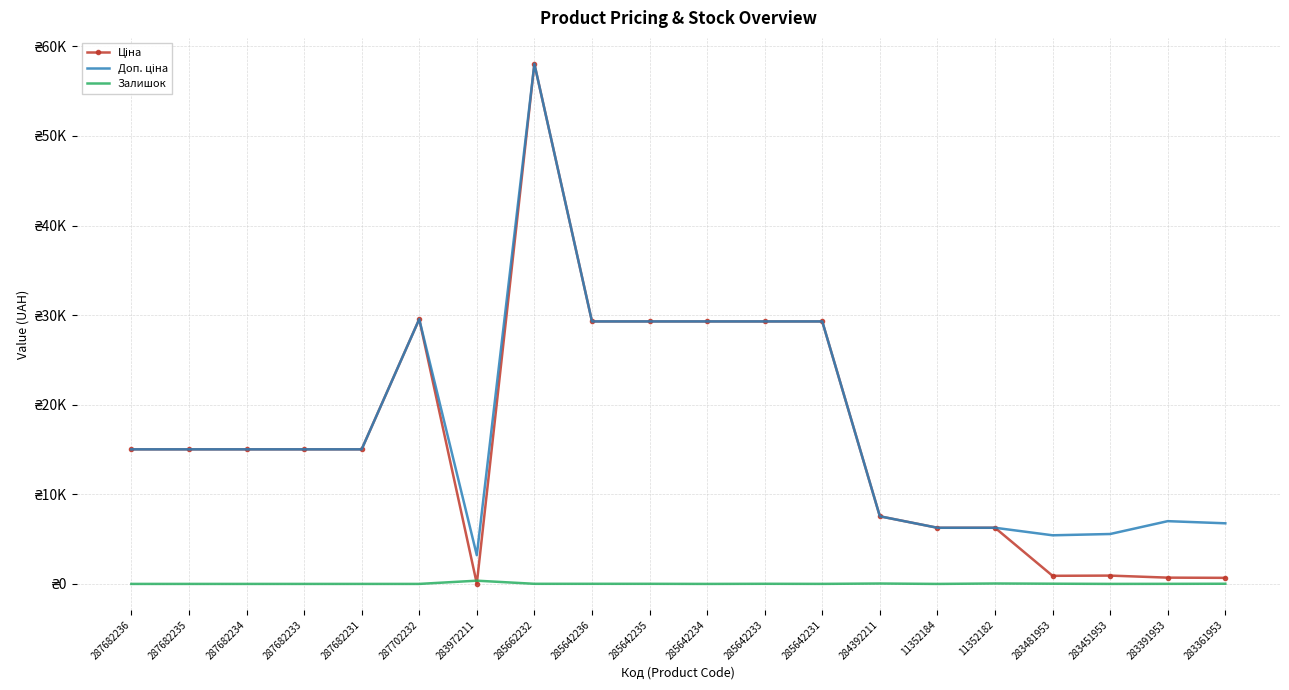

Between 283451953 and 283391953, which is larger?

283451953